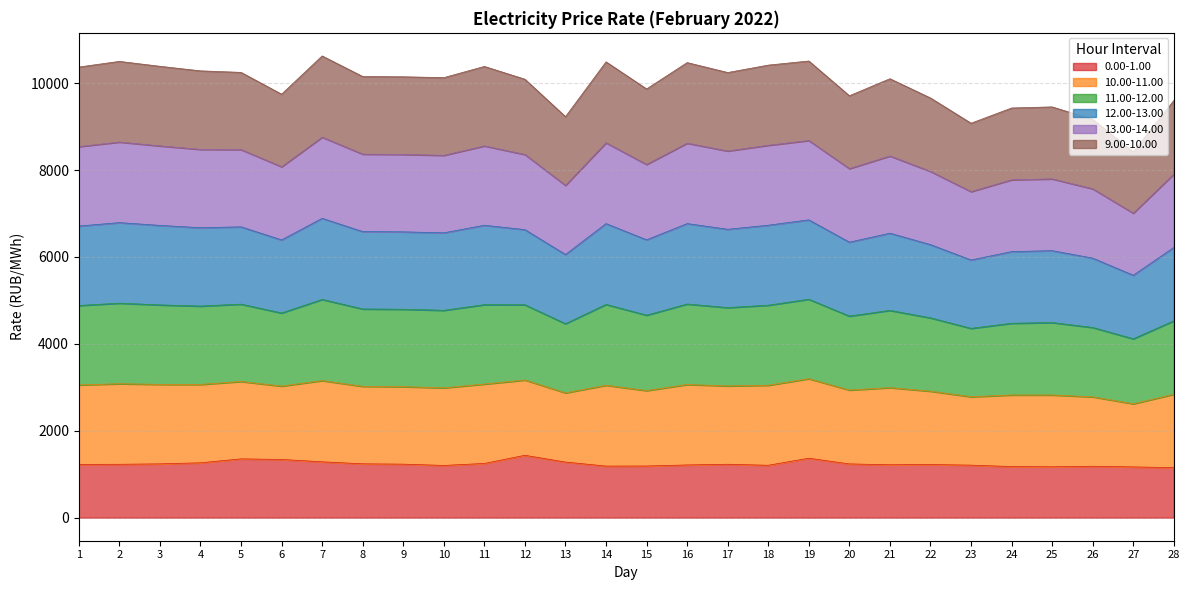

What is the difference between the 12.00-13.00 values at 6 and 22?

108.5